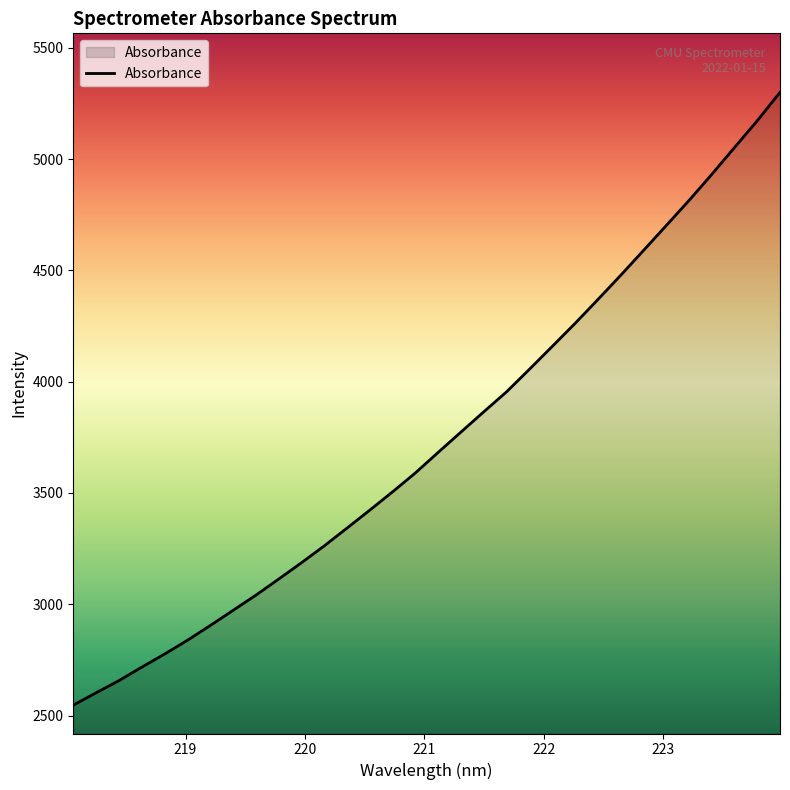

What is the minimum value shown in the chart?

2546.8